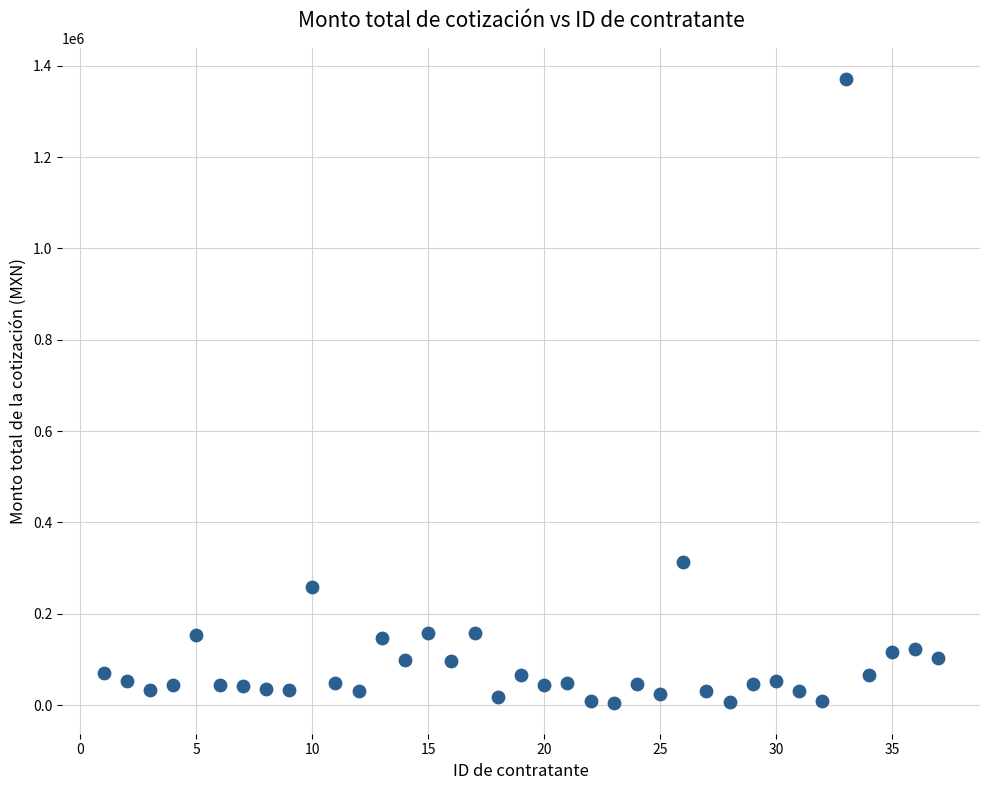

What Y value in the scatter plot is closest to 688290?

314244.0